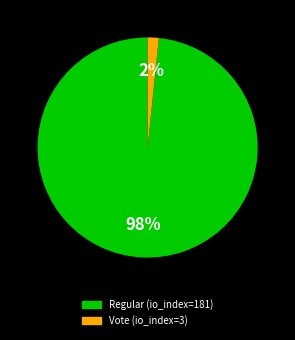

To the nearest percent, what is the combined percentage of Vote (io_index=3) and Regular (io_index=181)?

100%